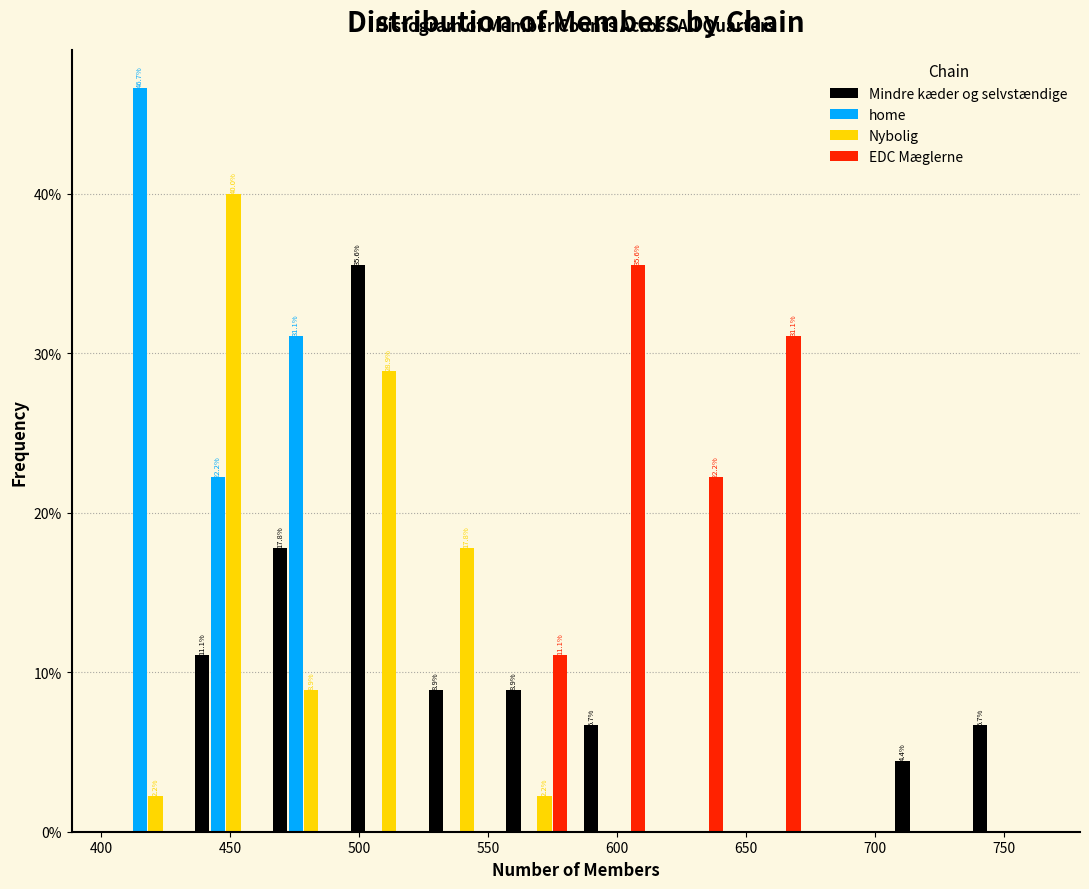

In the home series, which range on the x-axis has the tallest bar?

405 to 435